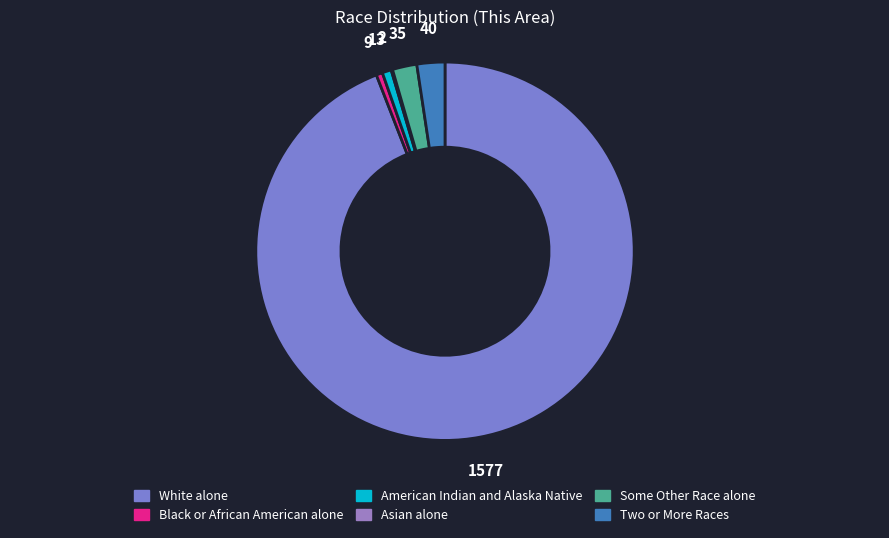

Is it true that Asian alone is 0% of the pie?

True